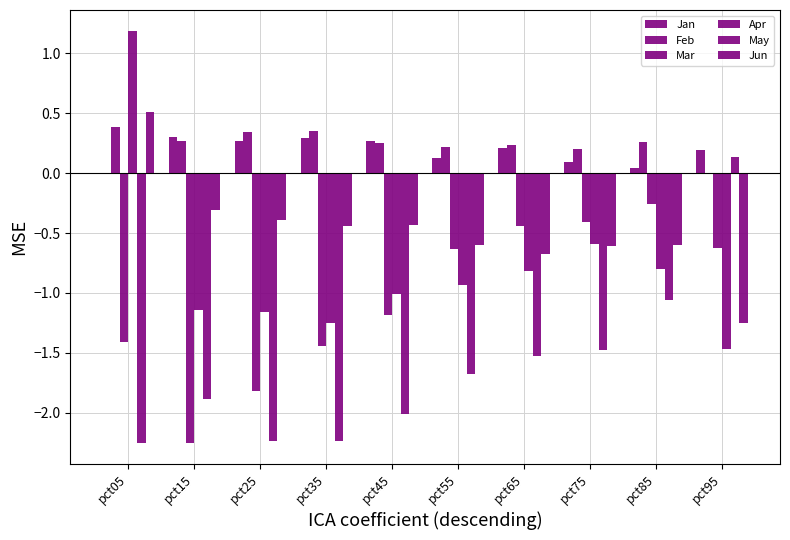

Which series changed the most between pct75 and pct85?

May